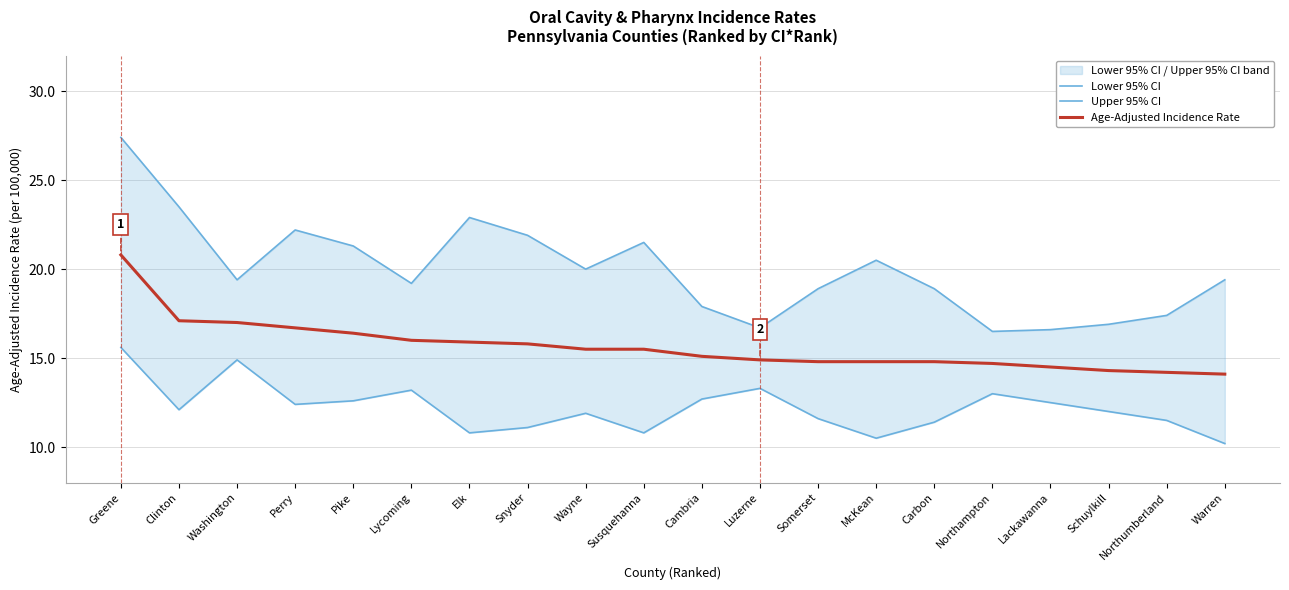

Reading left to right, transcribe all the data shown in this chart.

Lower 95% CI: 15.6	12.1	14.9	12.4	12.6	13.2	10.8	11.1	11.9	10.8	12.7	13.3	11.6	10.5	11.4	13.0	12.5	12.0	11.5	10.2
Upper 95% CI: 27.4	23.5	19.4	22.2	21.3	19.2	22.9	21.9	20.0	21.5	17.9	16.7	18.9	20.5	18.9	16.5	16.6	16.9	17.4	19.4
Age-Adjusted Incidence Rate: 20.8	17.1	17.0	16.7	16.4	16.0	15.9	15.8	15.5	15.5	15.1	14.9	14.8	14.8	14.8	14.7	14.5	14.3	14.2	14.1